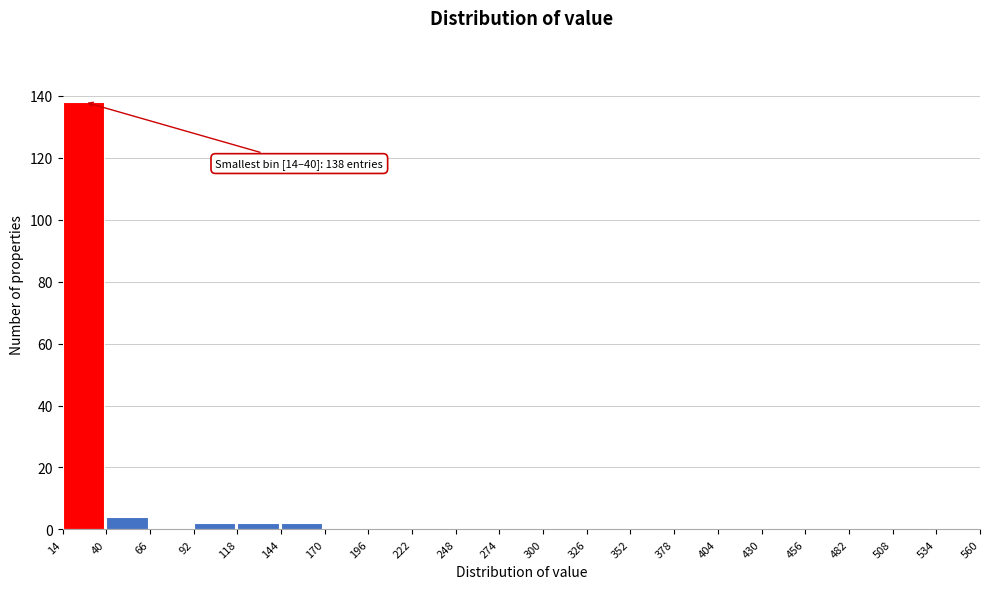

Over which range of the x-axis is the bar tallest?

14 to 40